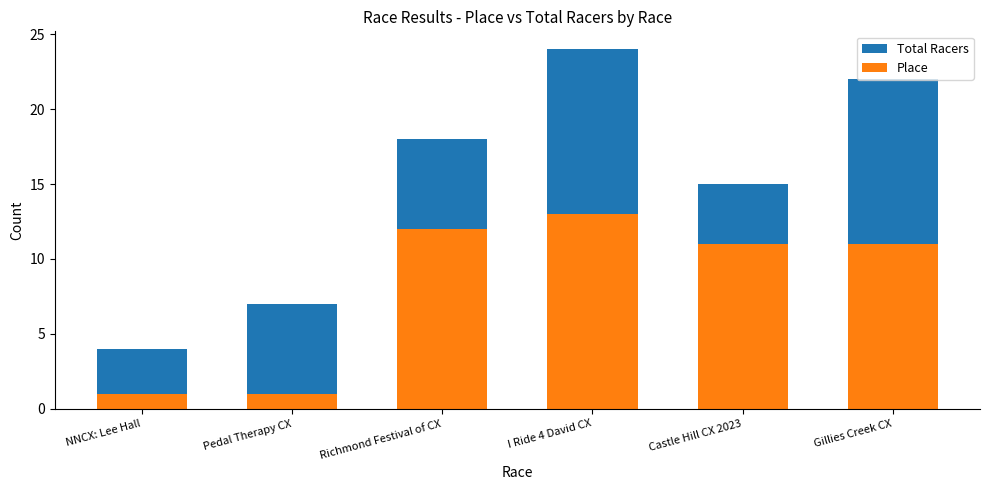

Read the Total Racers value at Castle Hill CX 2023, to the nearest 5.

15